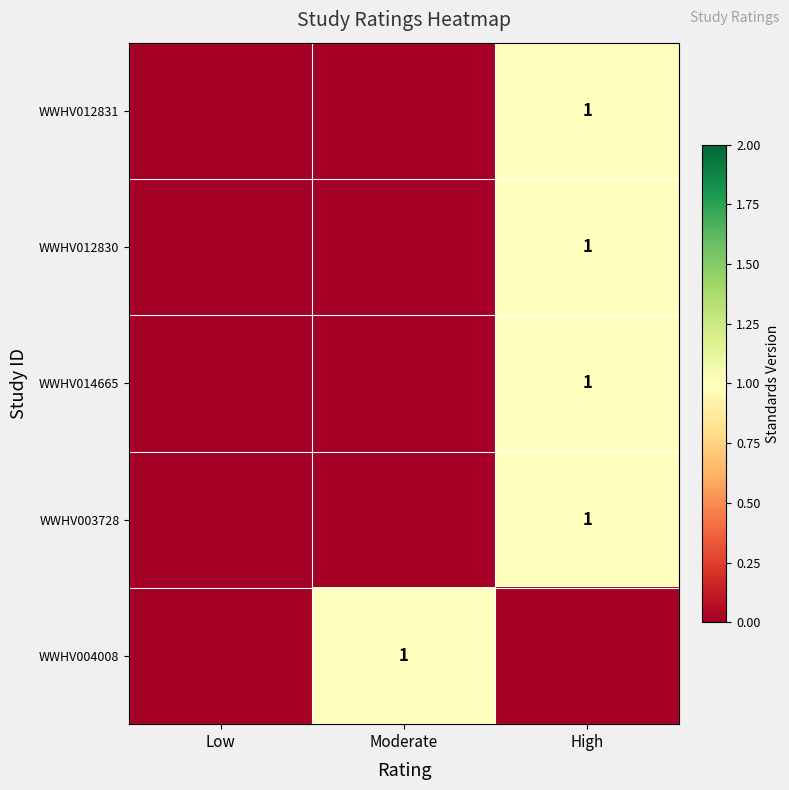

The value of WWHV004008 at Moderate is 1. True or false?

True